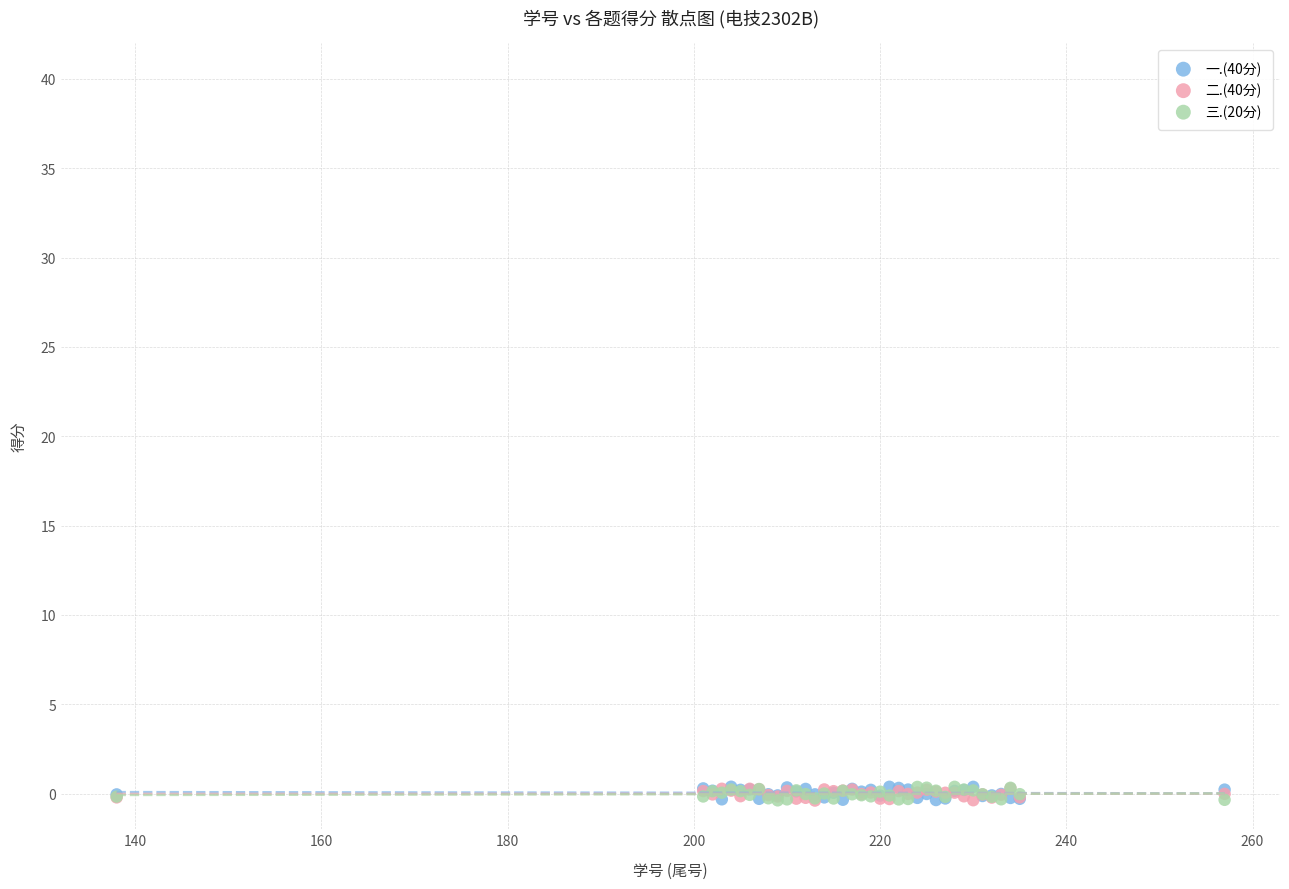

What are all the series names shown in the legend?

一.(40分), 二.(40分), 三.(20分)